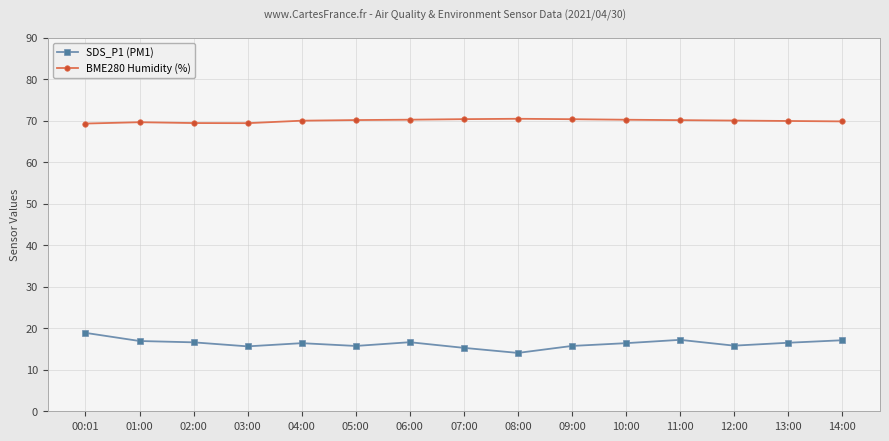

What is the highest value of the SDS_P1 (PM1) series?

18.9